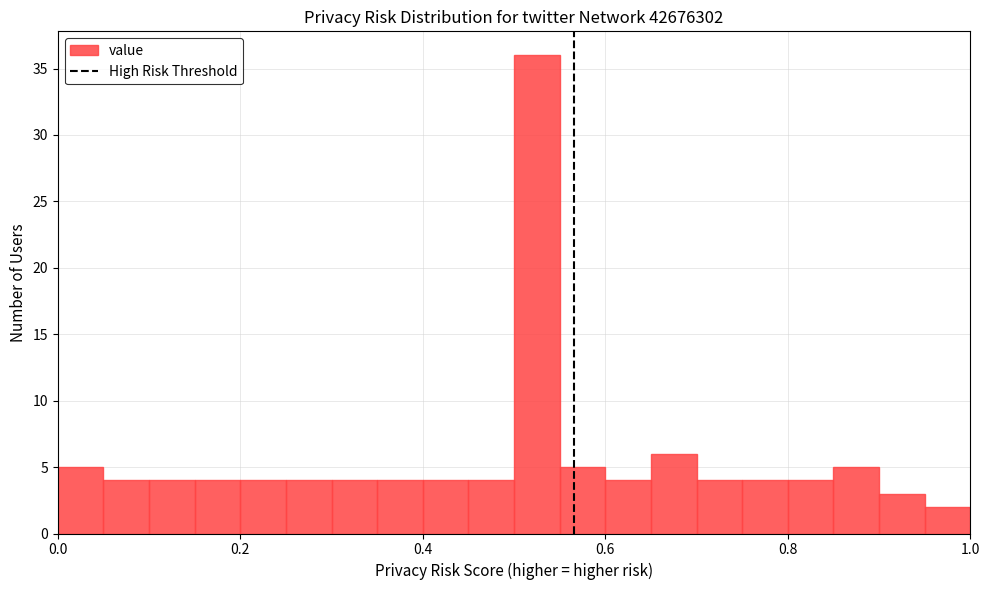

Around what value on the x-axis is the tallest bar? Give the approximate position of its centre, as read against the axis.

0.52